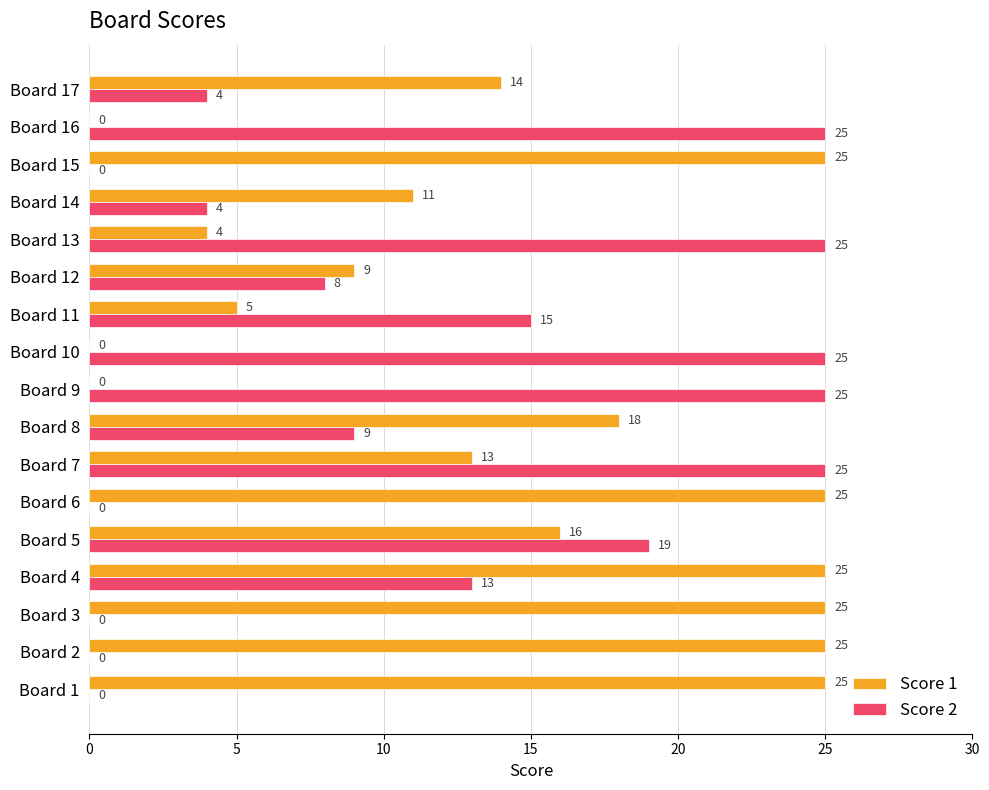

Count the Score 2 values in the range 0 to 25.

17